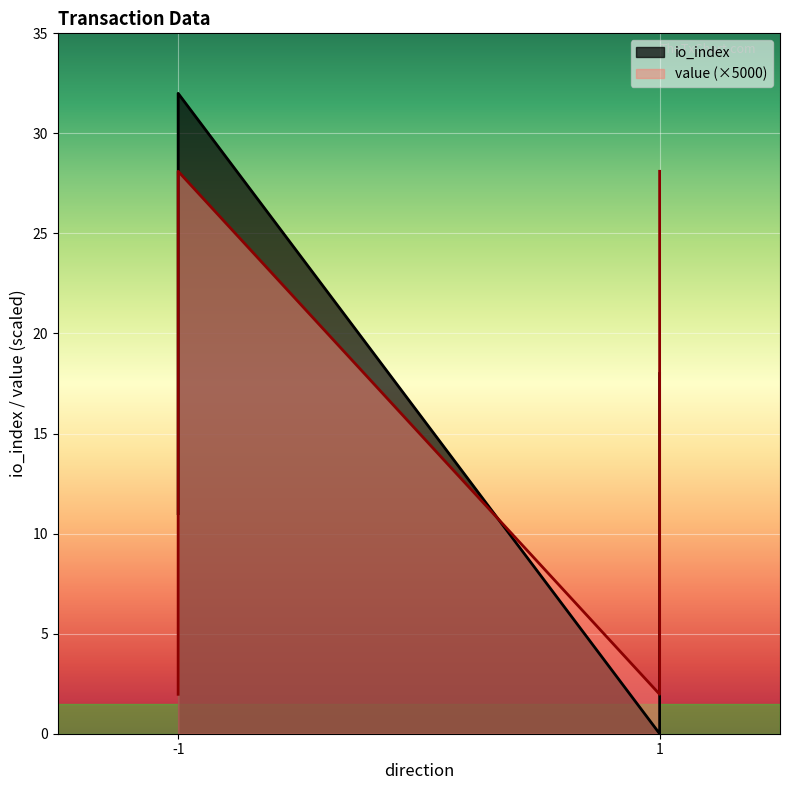

Rank the series by their average value, from lowest to highest.

value, io_index